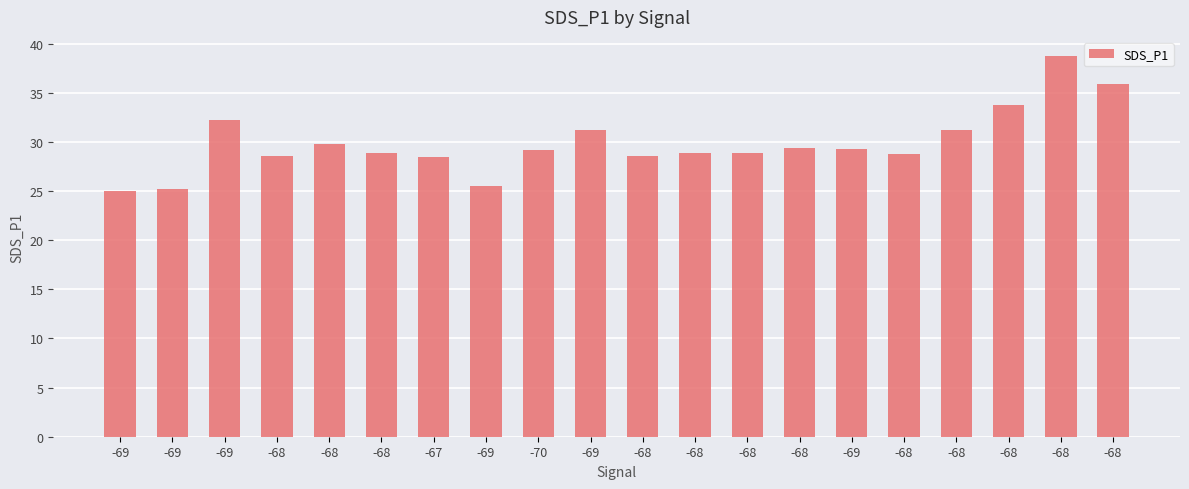

At which label is the value closest to 31?

-69